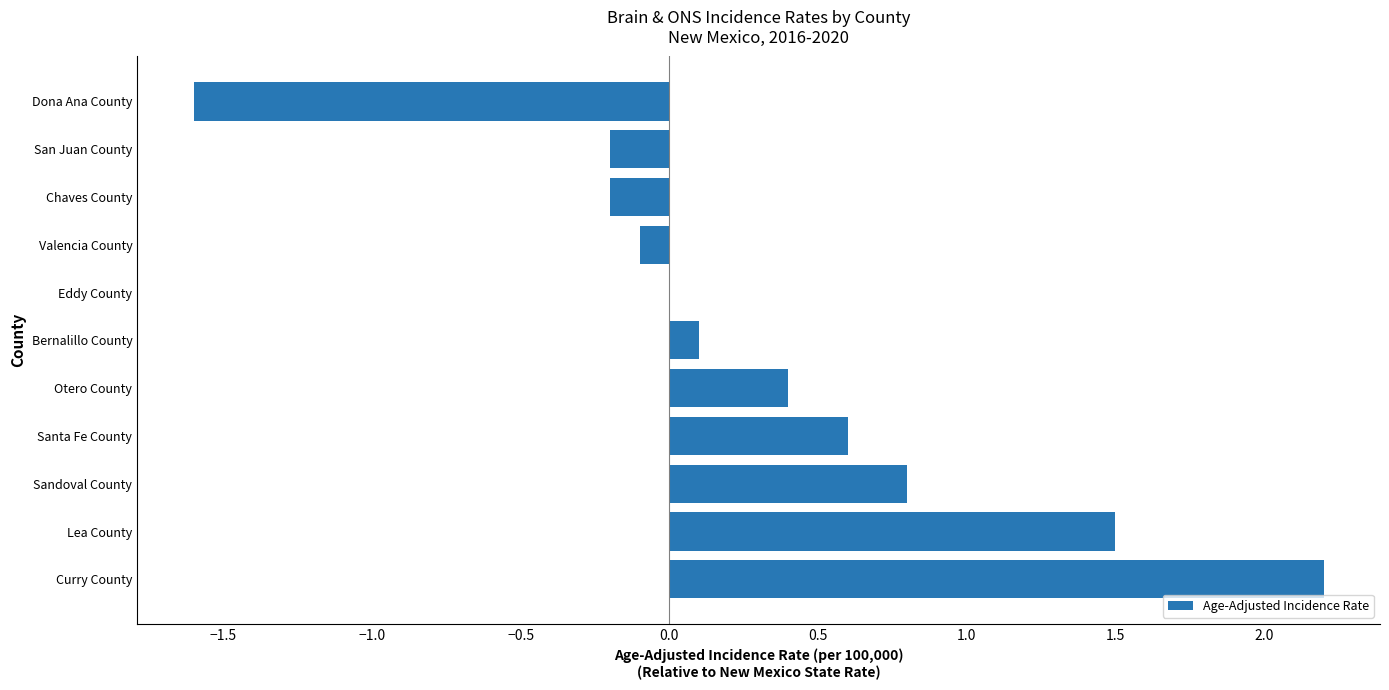

What is the greatest value displayed?

2.2